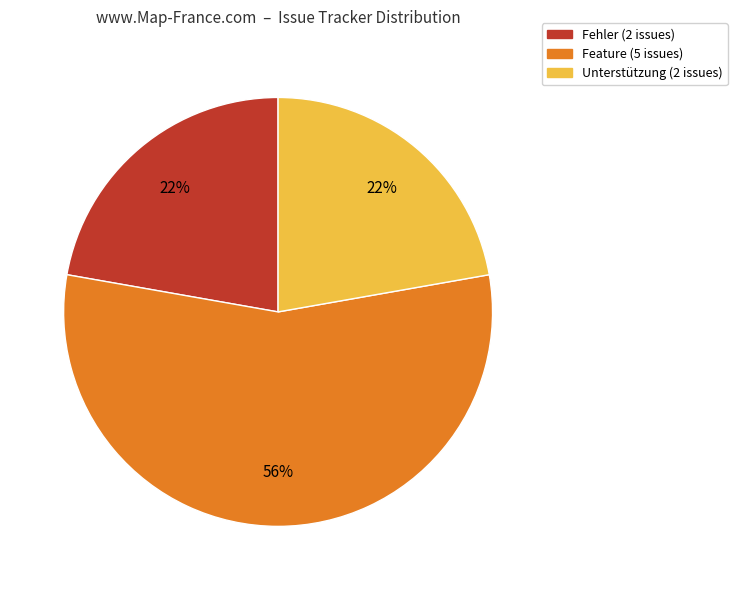

Is there a majority slice in this chart?

Yes